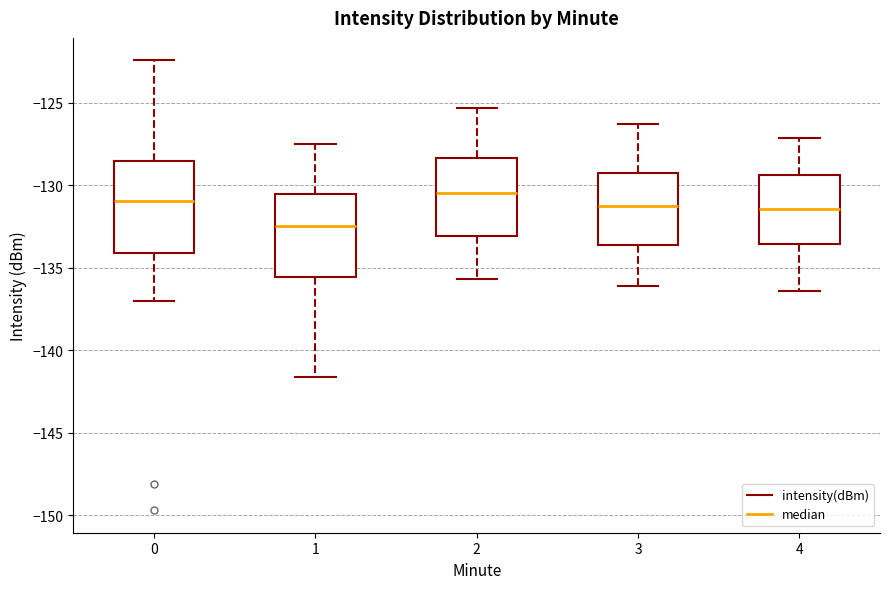

Where is the lower edge of the box at x = 1 on the y-axis? The values are not printed on the chart, so give them approximately, as read against the axis.

-135.5